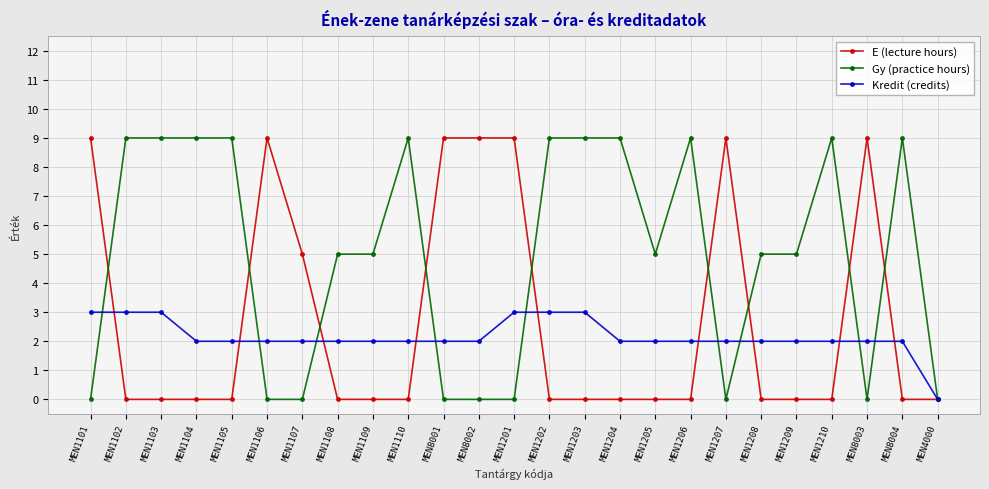

How many series are shown in this chart?

3